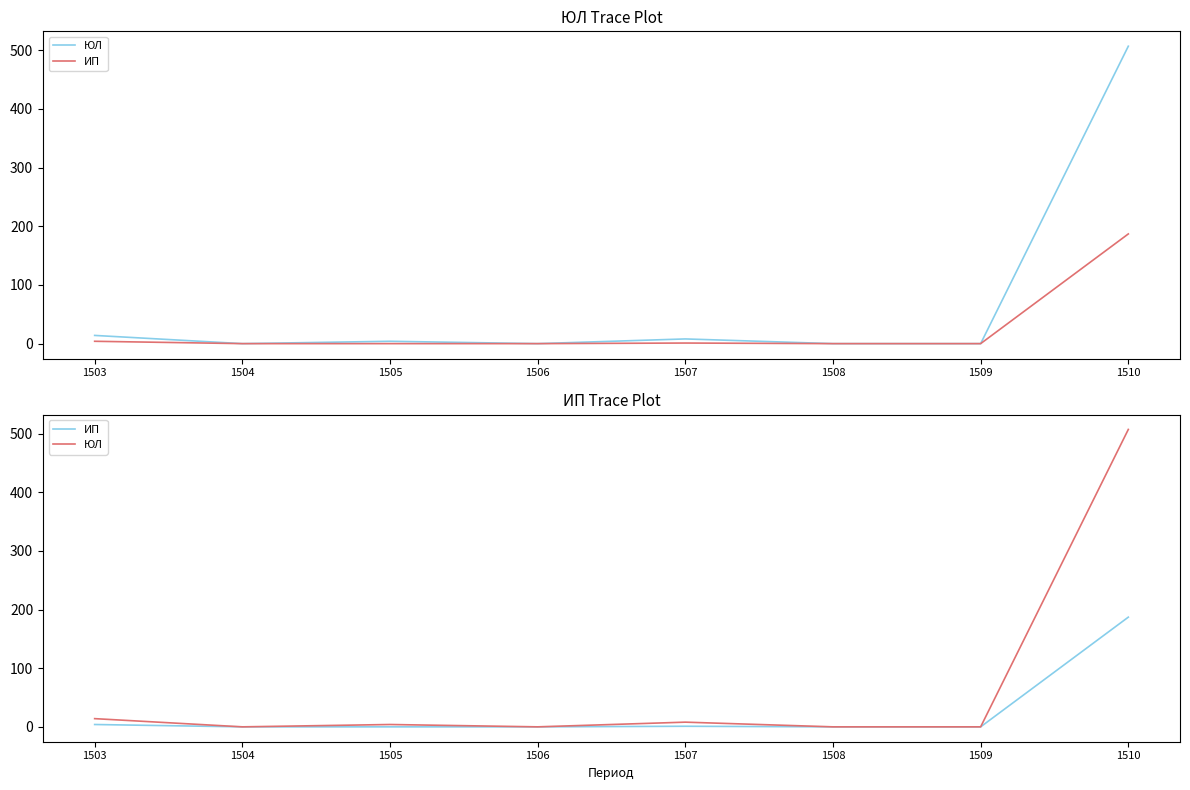

How many data points in ЮЛ are less than 4?

4